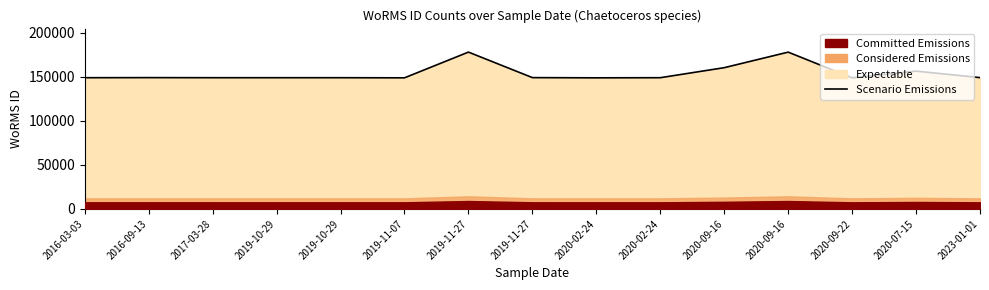

The chart shows a value of 149126.0 at 2019-10-29. True or false?

True